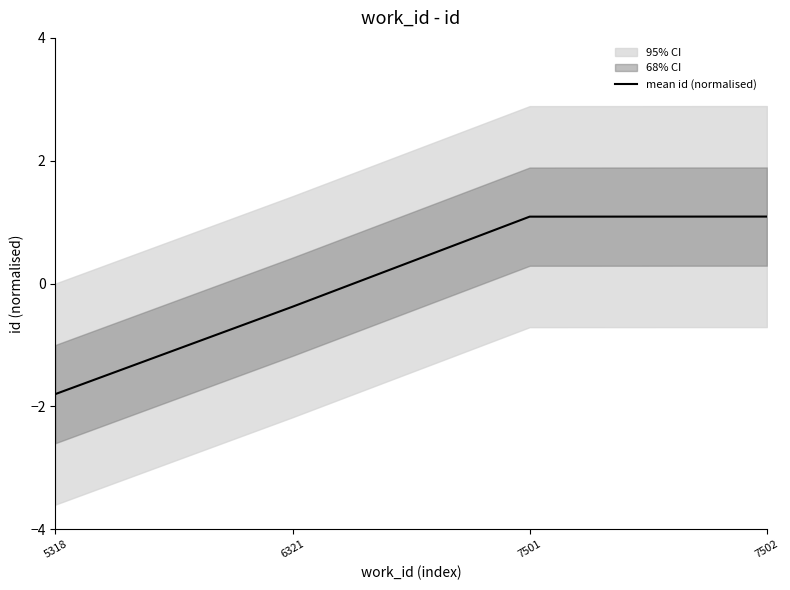

Reading left to right, list all the values displayed in this chart.

-1.8	-0.4	1.1	1.1